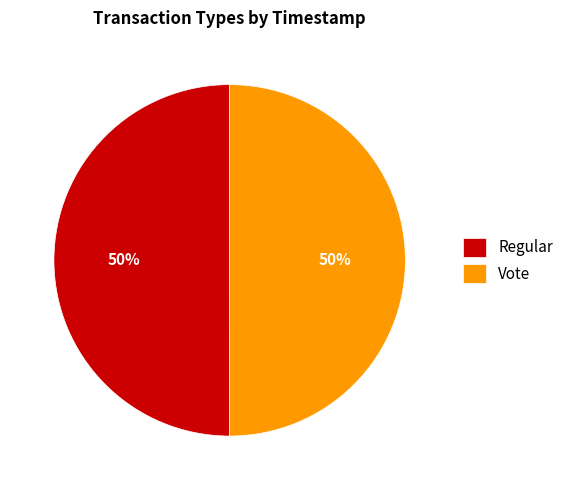

How many slices are in this pie chart?

2